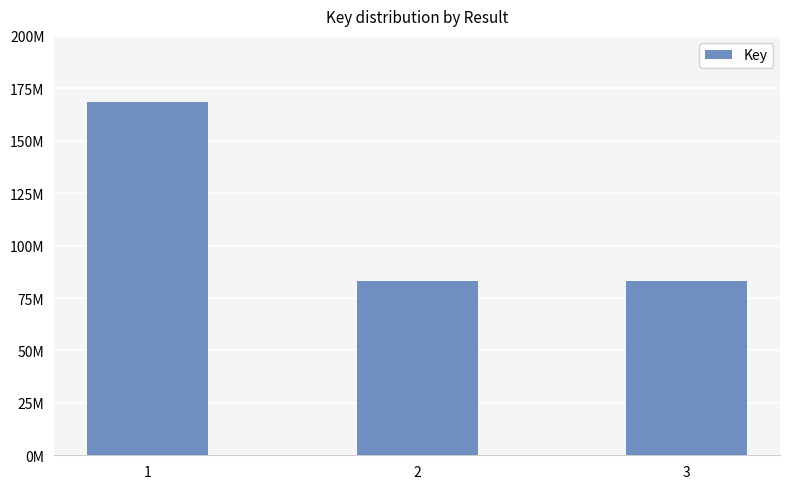

What is the difference between the maximum and second lowest values?

85334231